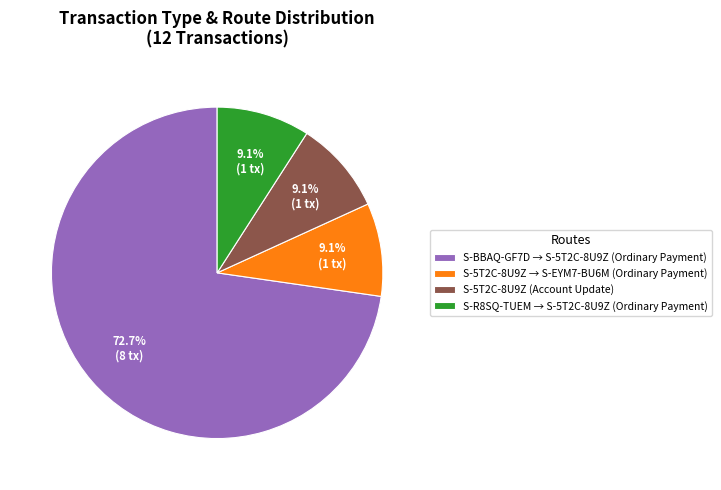

What portion of the pie excludes S-5T2C-8U9Z → S-EYM7-BU6M (Ordinary Payment)?

90.9%